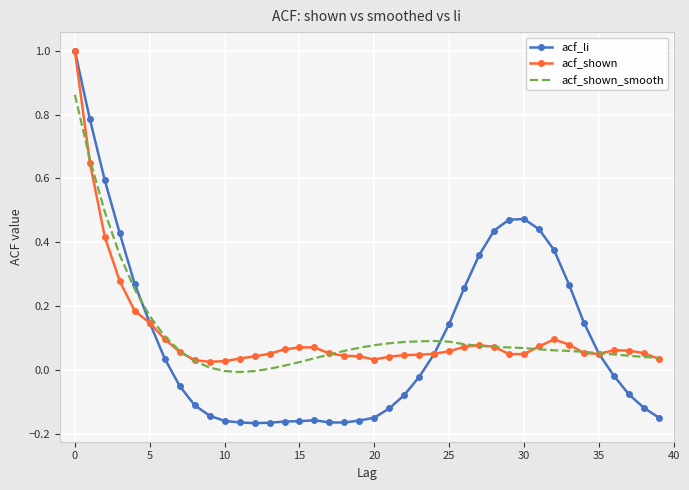

What is the greatest value displayed?

1.0